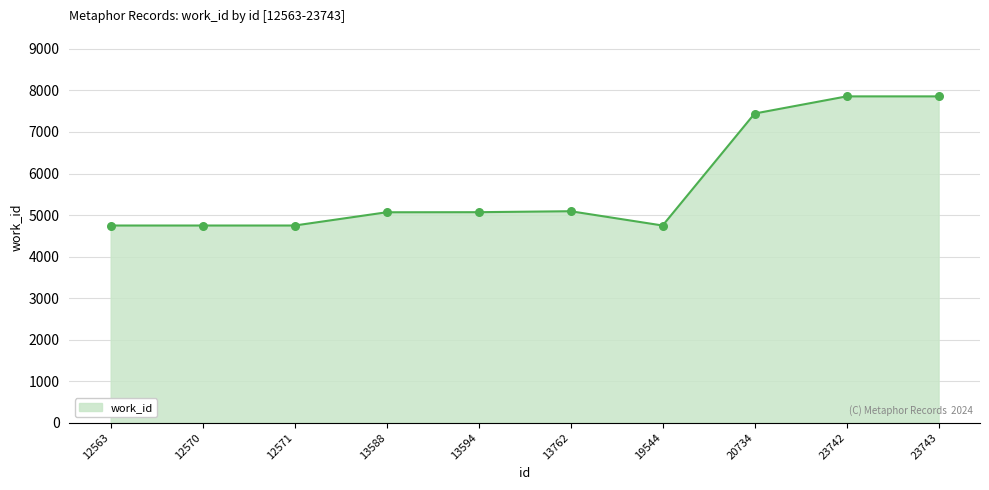

Between 12571 and 13762, which is larger?

13762